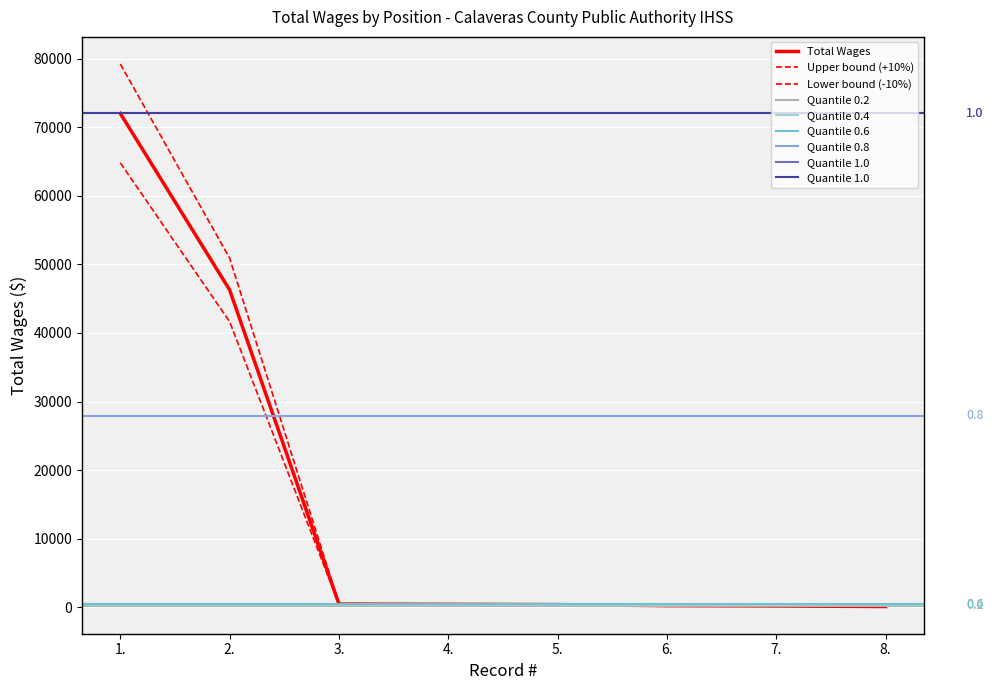

The value at 8. is 120. True or false?

True